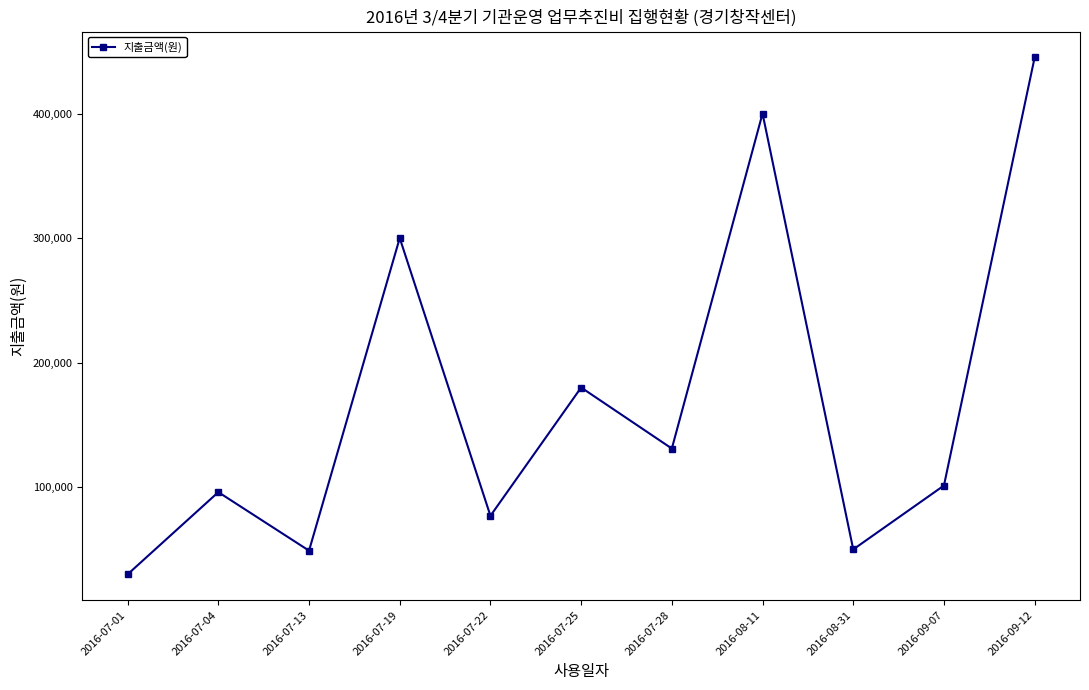

The value at 2016-07-13 is 79690. True or false?

False